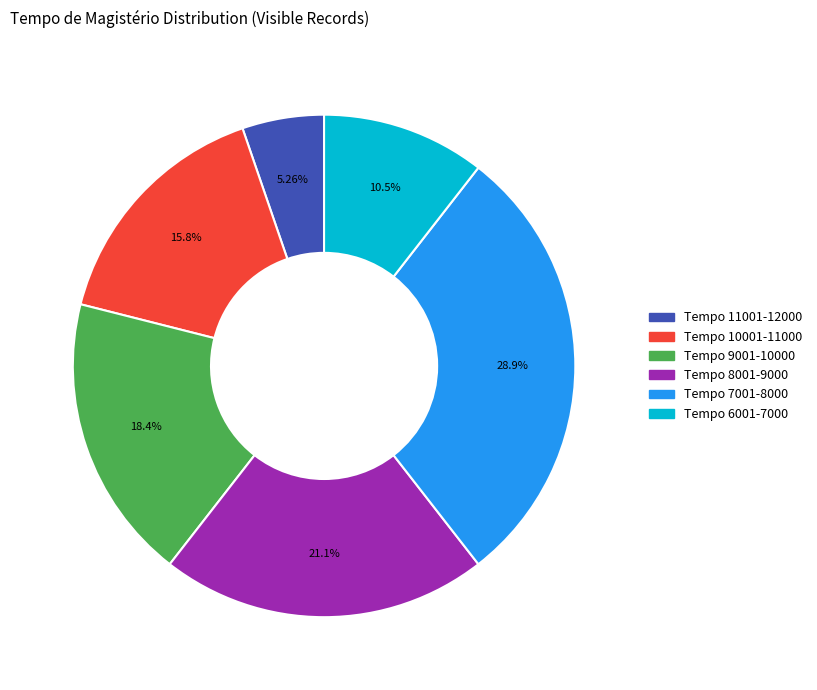

Is there a majority slice in this chart?

No